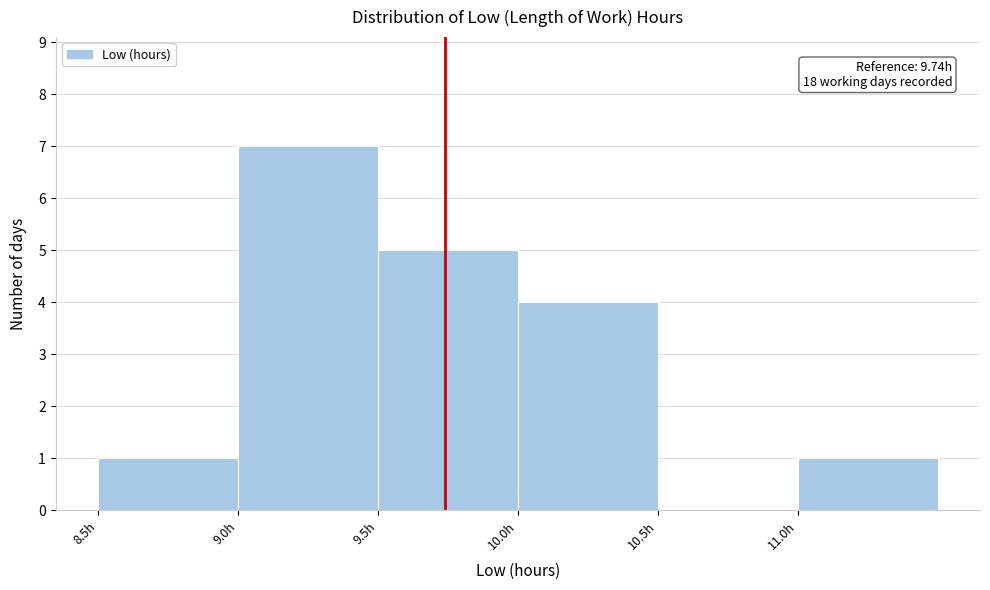

Which range on the x-axis has the tallest bar?

9.0 to 9.5